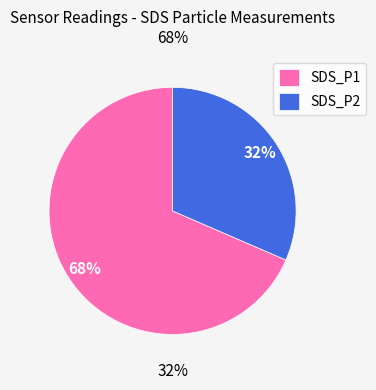

Rank the categories by value from lowest to highest.

SDS_P2, SDS_P1